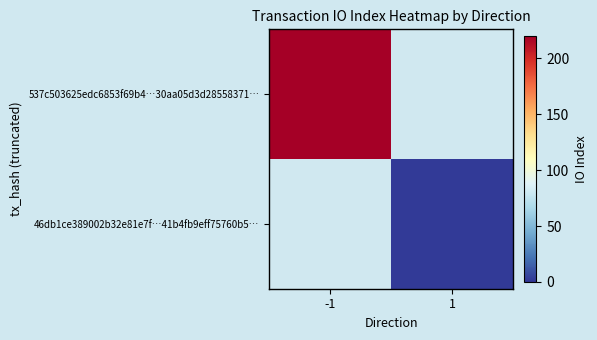

Is the value of 46db1ce389002b32e81e7f…41b4fb9eff75760b5… at -1 greater than the value of 537c503625edc6853f69b4…30aa05d3d28558371… at 1?

No